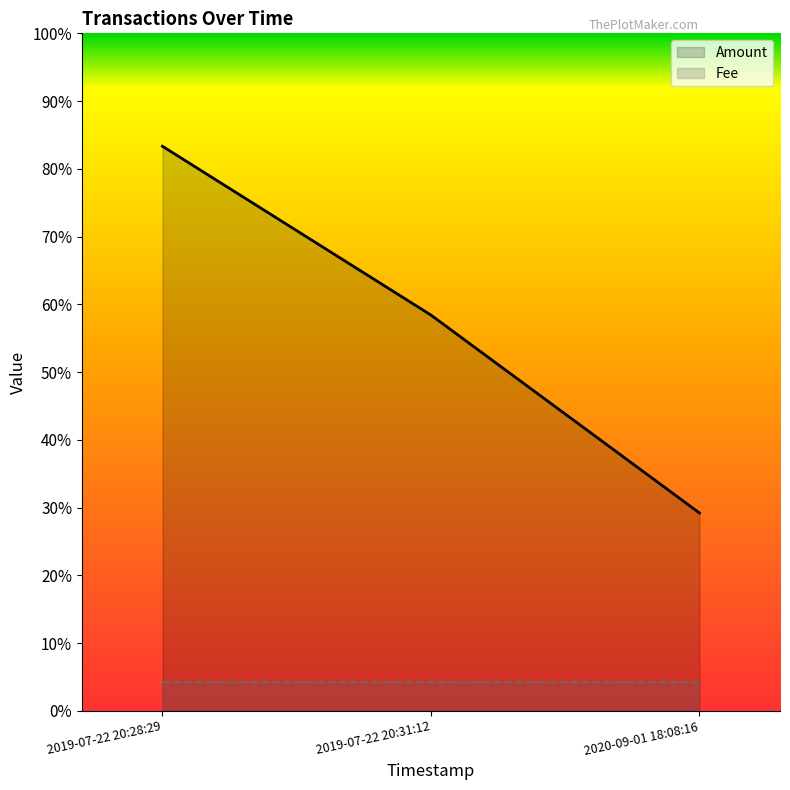

Does the chart display data point markers on the line(s)?

No